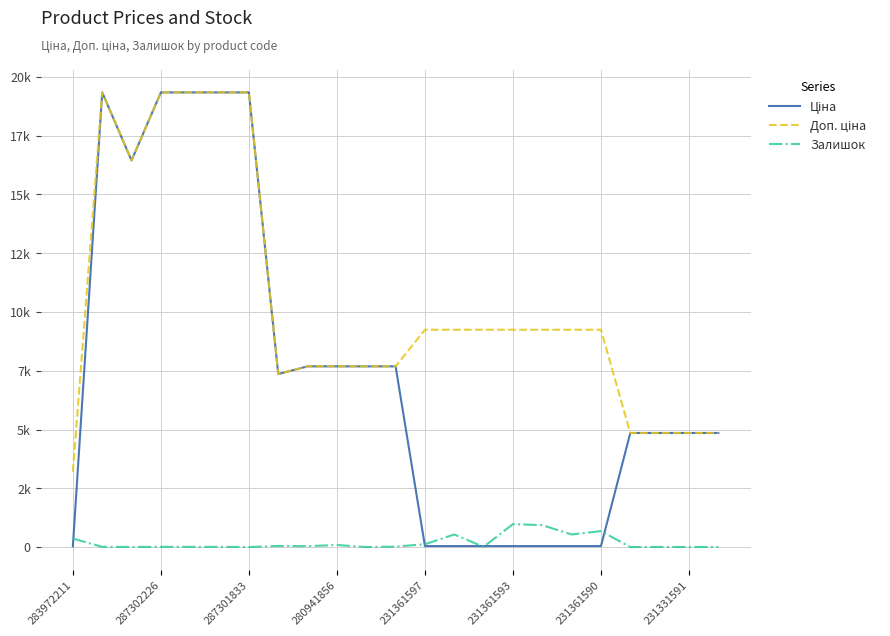

Is this an area chart (filled region under the line)?

No